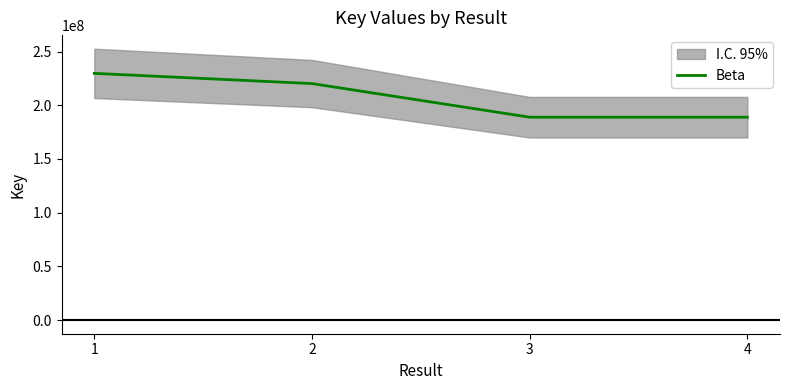

Is it true that the value at 3 is 188877366?

True